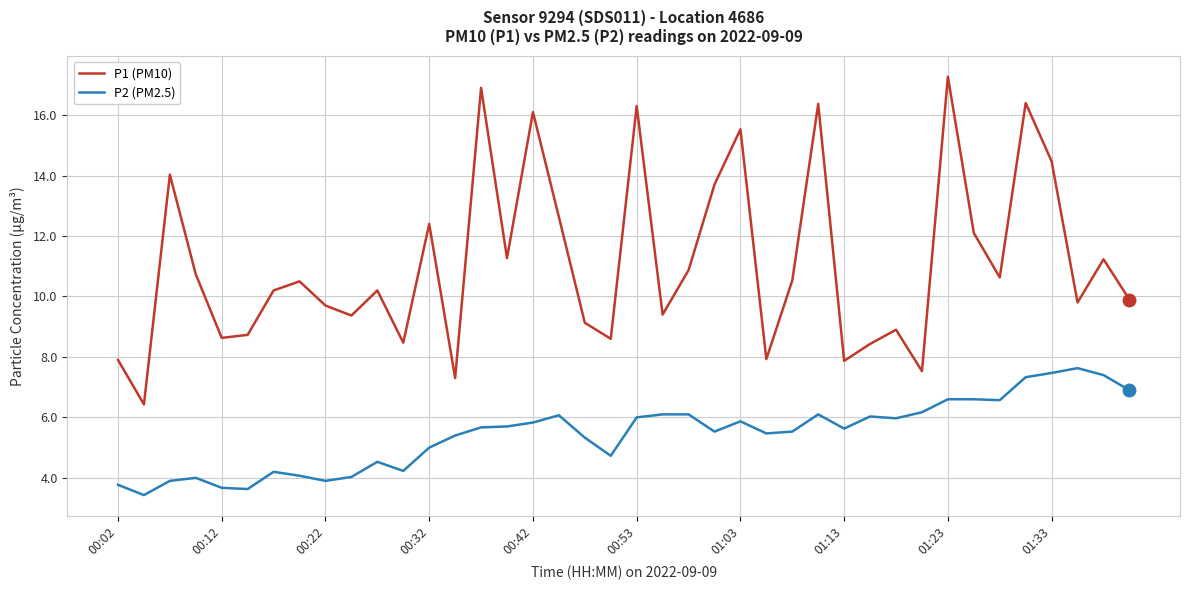

Which series has the largest total across all categories?

P1 (PM10)